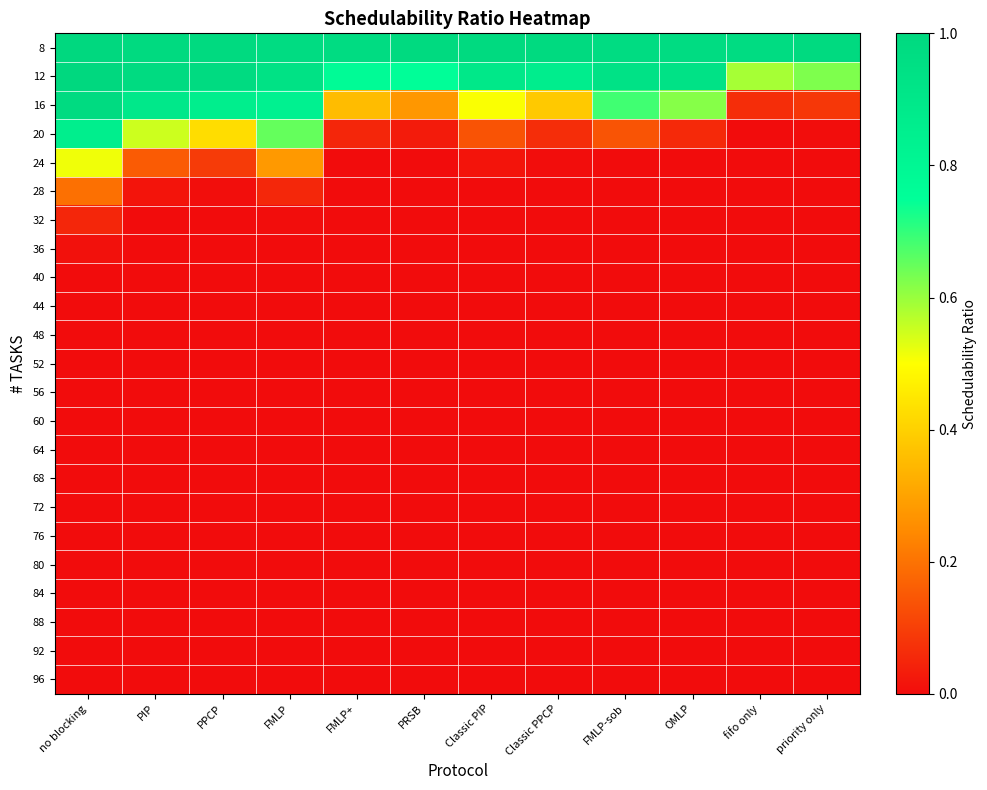

Reading left to right, list all the values displayed in this chart.

8: no blocking=1.0	PIP=1.0	PPCP=1.0	FMLP=1.0	FMLP+=1.0	PRSB=1.0	Classic PIP=1.0	Classic PPCP=1.0	FMLP-sob=1.0	OMLP=1.0	fifo only=1.0	priority only=1.0
12: no blocking=1.0	PIP=1.0	PPCP=1.0	FMLP=0.9	FMLP+=0.8	PRSB=0.8	Classic PIP=0.9	Classic PPCP=0.9	FMLP-sob=0.9	OMLP=0.9	fifo only=0.6	priority only=0.6
16: no blocking=1.0	PIP=0.9	PPCP=0.9	FMLP=0.8	FMLP+=0.4	PRSB=0.3	Classic PIP=0.5	Classic PPCP=0.4	FMLP-sob=0.7	OMLP=0.6	fifo only=0.1	priority only=0.1
20: no blocking=0.9	PIP=0.6	PPCP=0.4	FMLP=0.7	FMLP+=0.1	PRSB=0.0	Classic PIP=0.1	Classic PPCP=0.1	FMLP-sob=0.1	OMLP=0.1	fifo only=0.0	priority only=0.0
24: no blocking=0.5	PIP=0.2	PPCP=0.1	FMLP=0.3	FMLP+=0.0	PRSB=0.0	Classic PIP=0.0	Classic PPCP=0.0	FMLP-sob=0.0	OMLP=0.0	fifo only=0.0	priority only=0.0
28: no blocking=0.2	PIP=0.0	PPCP=0.0	FMLP=0.1	FMLP+=0.0	PRSB=0.0	Classic PIP=0.0	Classic PPCP=0.0	FMLP-sob=0.0	OMLP=0.0	fifo only=0.0	priority only=0.0
32: no blocking=0.1	PIP=0.0	PPCP=0.0	FMLP=0.0	FMLP+=0.0	PRSB=0.0	Classic PIP=0.0	Classic PPCP=0.0	FMLP-sob=0.0	OMLP=0.0	fifo only=0.0	priority only=0.0
36: no blocking=0.0	PIP=0.0	PPCP=0.0	FMLP=0.0	FMLP+=0.0	PRSB=0.0	Classic PIP=0.0	Classic PPCP=0.0	FMLP-sob=0.0	OMLP=0.0	fifo only=0.0	priority only=0.0
40: no blocking=0.0	PIP=0.0	PPCP=0.0	FMLP=0.0	FMLP+=0.0	PRSB=0.0	Classic PIP=0.0	Classic PPCP=0.0	FMLP-sob=0.0	OMLP=0.0	fifo only=0.0	priority only=0.0
44: no blocking=0.0	PIP=0.0	PPCP=0.0	FMLP=0.0	FMLP+=0.0	PRSB=0.0	Classic PIP=0.0	Classic PPCP=0.0	FMLP-sob=0.0	OMLP=0.0	fifo only=0.0	priority only=0.0
48: no blocking=0.0	PIP=0.0	PPCP=0.0	FMLP=0.0	FMLP+=0.0	PRSB=0.0	Classic PIP=0.0	Classic PPCP=0.0	FMLP-sob=0.0	OMLP=0.0	fifo only=0.0	priority only=0.0
52: no blocking=0.0	PIP=0.0	PPCP=0.0	FMLP=0.0	FMLP+=0.0	PRSB=0.0	Classic PIP=0.0	Classic PPCP=0.0	FMLP-sob=0.0	OMLP=0.0	fifo only=0.0	priority only=0.0
56: no blocking=0.0	PIP=0.0	PPCP=0.0	FMLP=0.0	FMLP+=0.0	PRSB=0.0	Classic PIP=0.0	Classic PPCP=0.0	FMLP-sob=0.0	OMLP=0.0	fifo only=0.0	priority only=0.0
60: no blocking=0.0	PIP=0.0	PPCP=0.0	FMLP=0.0	FMLP+=0.0	PRSB=0.0	Classic PIP=0.0	Classic PPCP=0.0	FMLP-sob=0.0	OMLP=0.0	fifo only=0.0	priority only=0.0
64: no blocking=0.0	PIP=0.0	PPCP=0.0	FMLP=0.0	FMLP+=0.0	PRSB=0.0	Classic PIP=0.0	Classic PPCP=0.0	FMLP-sob=0.0	OMLP=0.0	fifo only=0.0	priority only=0.0
68: no blocking=0.0	PIP=0.0	PPCP=0.0	FMLP=0.0	FMLP+=0.0	PRSB=0.0	Classic PIP=0.0	Classic PPCP=0.0	FMLP-sob=0.0	OMLP=0.0	fifo only=0.0	priority only=0.0
72: no blocking=0.0	PIP=0.0	PPCP=0.0	FMLP=0.0	FMLP+=0.0	PRSB=0.0	Classic PIP=0.0	Classic PPCP=0.0	FMLP-sob=0.0	OMLP=0.0	fifo only=0.0	priority only=0.0
76: no blocking=0.0	PIP=0.0	PPCP=0.0	FMLP=0.0	FMLP+=0.0	PRSB=0.0	Classic PIP=0.0	Classic PPCP=0.0	FMLP-sob=0.0	OMLP=0.0	fifo only=0.0	priority only=0.0
80: no blocking=0.0	PIP=0.0	PPCP=0.0	FMLP=0.0	FMLP+=0.0	PRSB=0.0	Classic PIP=0.0	Classic PPCP=0.0	FMLP-sob=0.0	OMLP=0.0	fifo only=0.0	priority only=0.0
84: no blocking=0.0	PIP=0.0	PPCP=0.0	FMLP=0.0	FMLP+=0.0	PRSB=0.0	Classic PIP=0.0	Classic PPCP=0.0	FMLP-sob=0.0	OMLP=0.0	fifo only=0.0	priority only=0.0
88: no blocking=0.0	PIP=0.0	PPCP=0.0	FMLP=0.0	FMLP+=0.0	PRSB=0.0	Classic PIP=0.0	Classic PPCP=0.0	FMLP-sob=0.0	OMLP=0.0	fifo only=0.0	priority only=0.0
92: no blocking=0.0	PIP=0.0	PPCP=0.0	FMLP=0.0	FMLP+=0.0	PRSB=0.0	Classic PIP=0.0	Classic PPCP=0.0	FMLP-sob=0.0	OMLP=0.0	fifo only=0.0	priority only=0.0
96: no blocking=0.0	PIP=0.0	PPCP=0.0	FMLP=0.0	FMLP+=0.0	PRSB=0.0	Classic PIP=0.0	Classic PPCP=0.0	FMLP-sob=0.0	OMLP=0.0	fifo only=0.0	priority only=0.0